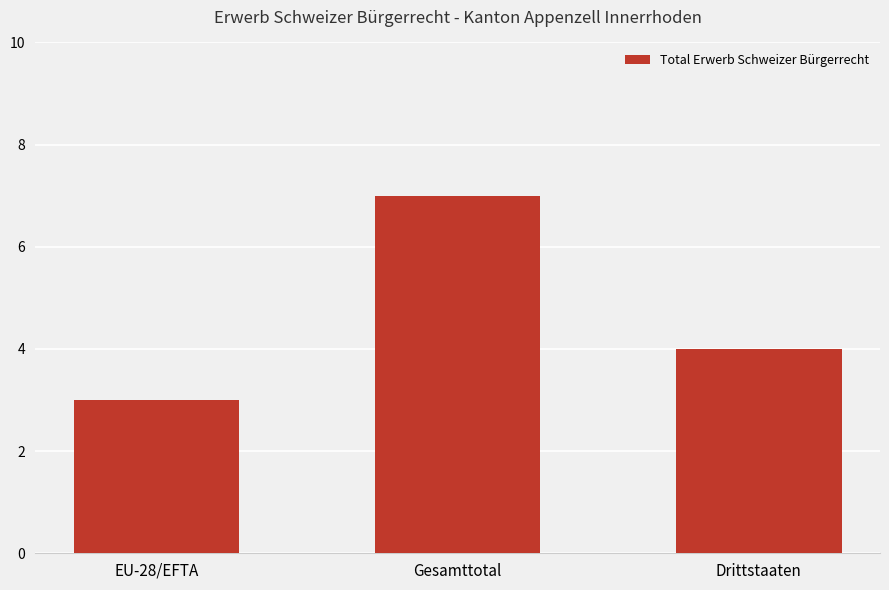

Count the values in the range 3 to 7.

3